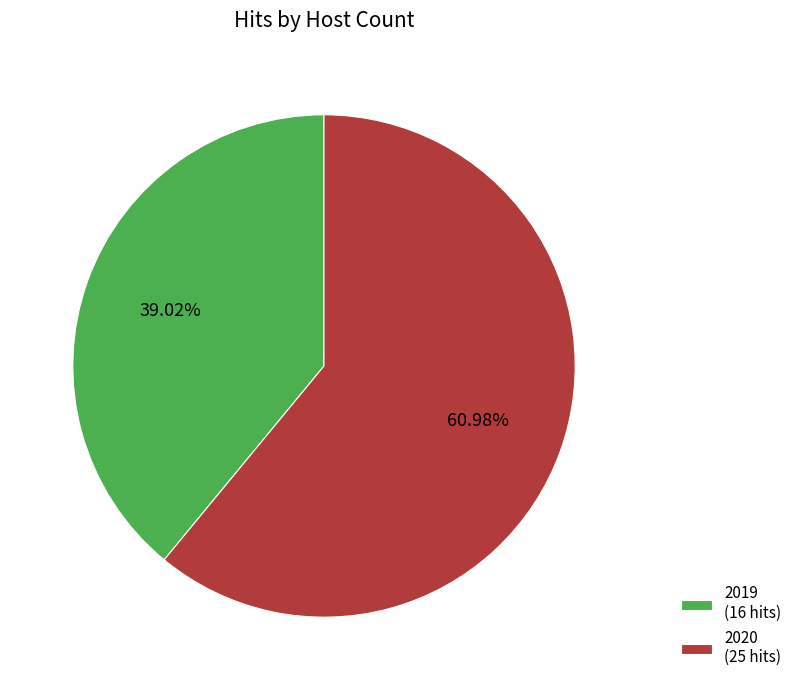

How many slices are in this pie chart?

2